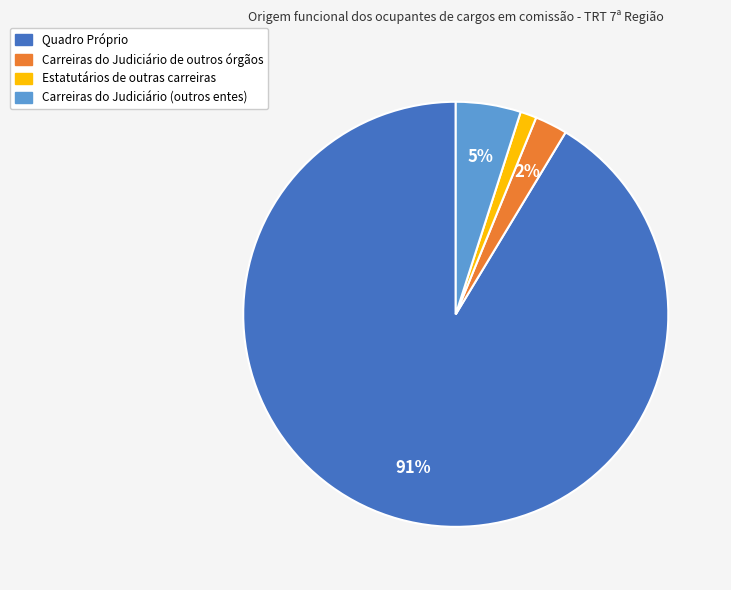

To the nearest percent, what is the average slice percentage?

25%